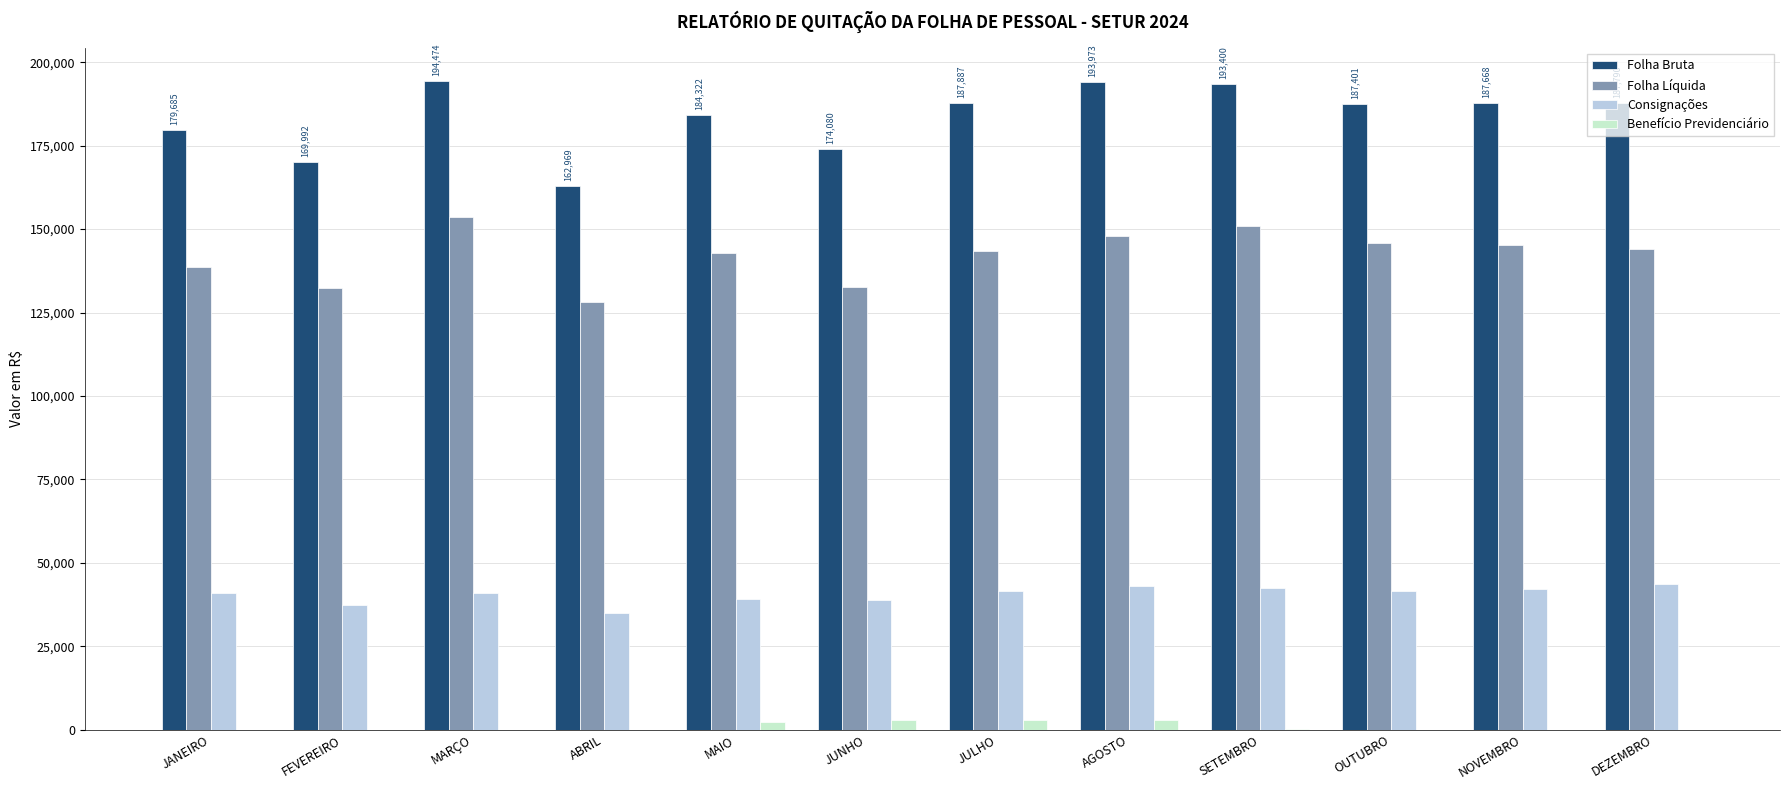

What is the sum of all Benefício Previdenciário values?

11144.5